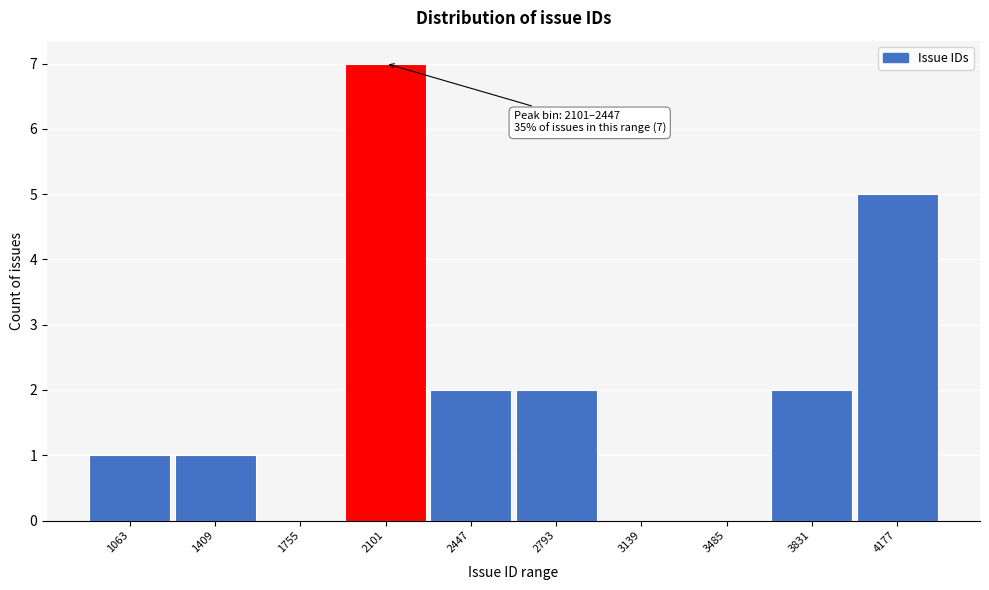

Reading left to right, extract all data points from this chart.

1063=1	1409=1	1755=0	2101=7	2447=2	2793=2	3139=0	3485=0	3831=2	4177=5